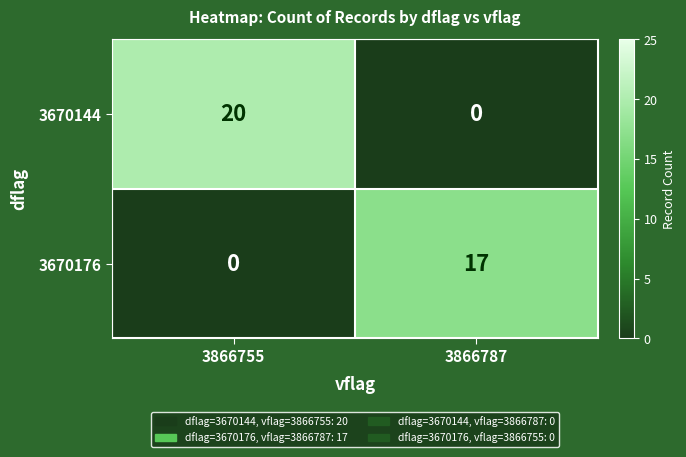

Between 3866755 and 3866787, which series saw the biggest shift?

3670144